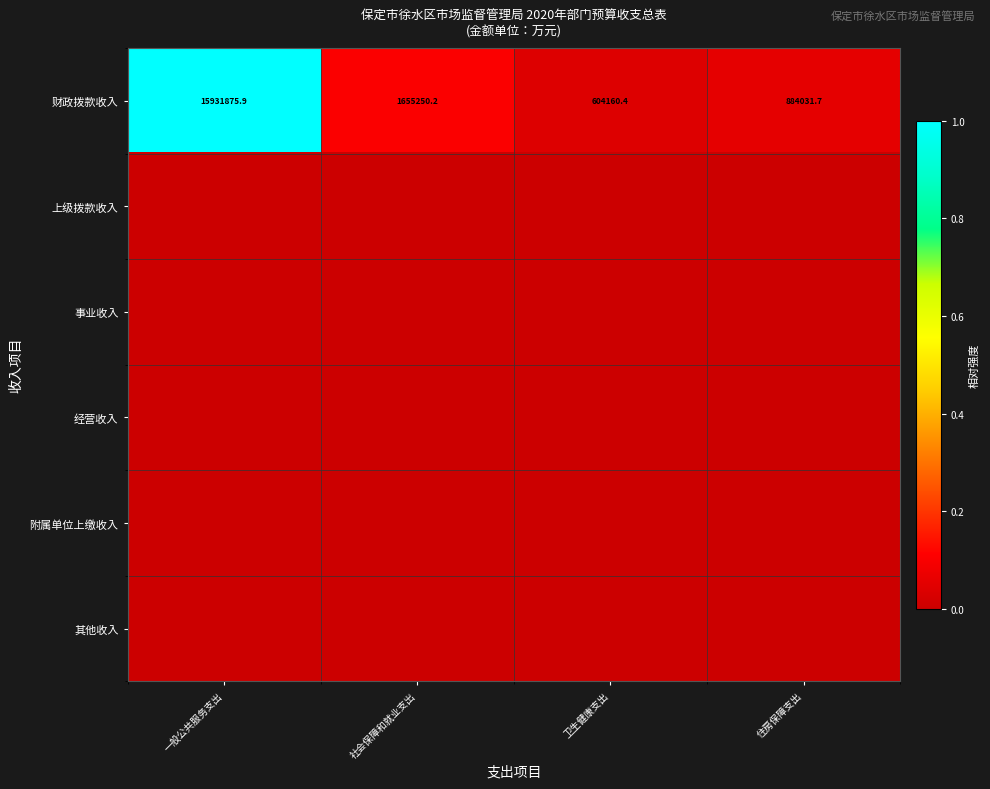

Which category has the lowest value in the 财政拨款收入 series?

卫生健康支出